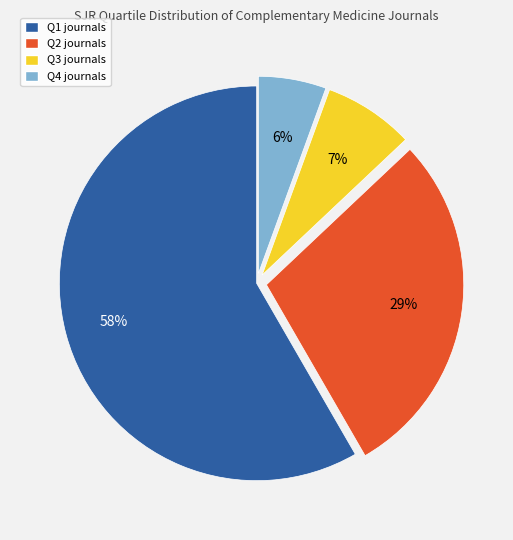

How many slices are in this pie chart?

4